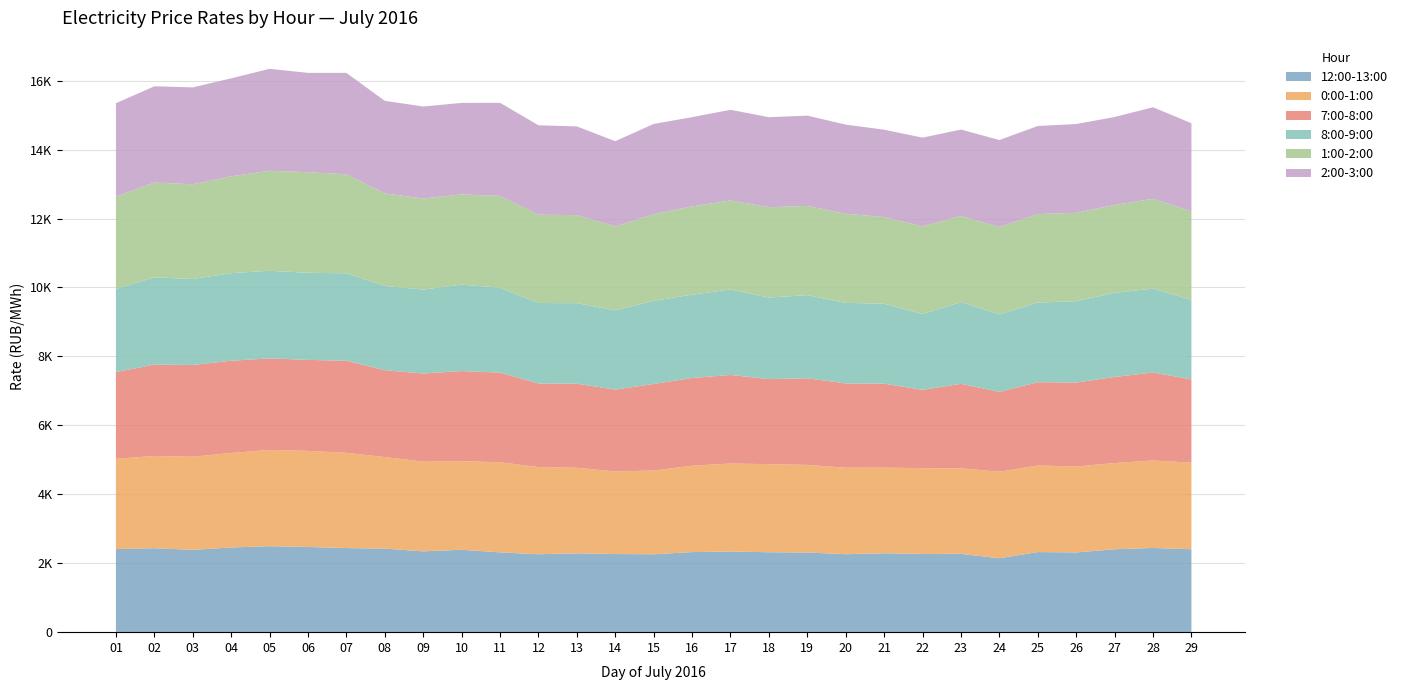

Reading left to right, transcribe all the data shown in this chart.

12:00-13:00: 2410.3	2435.9	2388.3	2456.9	2494.1	2472.1	2440.5	2424.2	2344.7	2390.6	2315.5	2260.5	2287.1	2266.7	2260.4	2323.7	2341.3	2318.3	2311.3	2261.4	2289.1	2269.9	2271.8	2144.4	2324.2	2313.1	2405.4	2443.5	2405.4
0:00-1:00: 2617.0	2676.4	2700.9	2741.2	2794.3	2787.2	2762.2	2656.8	2600.7	2571.3	2614.8	2531.4	2482.6	2396.3	2429.3	2506.8	2551.3	2555.9	2541.3	2510.0	2483.7	2489.1	2481.5	2510.2	2512.4	2493.2	2500.4	2537.6	2512.4
7:00-8:00: 2517.6	2651.7	2662.4	2676.6	2655.2	2640.5	2672.3	2519.8	2557.6	2612.8	2601.6	2423.7	2439.1	2374.3	2511.9	2544.3	2570.1	2467.1	2513.4	2445.9	2437.2	2271.7	2451.7	2317.5	2416.2	2435.6	2499.1	2551.0	2416.2
8:00-9:00: 2411.2	2530.0	2494.9	2540.9	2541.8	2526.2	2537.3	2445.9	2436.4	2509.0	2461.7	2334.2	2336.4	2298.6	2412.1	2416.7	2480.7	2366.0	2412.1	2336.3	2320.1	2197.9	2370.6	2249.9	2308.6	2361.8	2441.1	2434.3	2308.6
1:00-2:00: 2679.1	2752.3	2747.8	2808.7	2901.8	2918.3	2871.1	2681.4	2644.0	2616.8	2664.7	2562.9	2553.2	2436.7	2510.3	2562.0	2581.5	2622.6	2588.2	2586.9	2513.6	2544.6	2500.7	2531.5	2567.8	2561.9	2549.1	2606.1	2567.8
2:00-3:00: 2711.5	2790.6	2810.6	2844.2	2956.5	2882.8	2943.4	2687.5	2667.4	2655.0	2700.3	2593.5	2574.5	2471.7	2621.4	2588.6	2631.3	2610.8	2619.7	2585.2	2534.6	2574.8	2506.4	2525.0	2555.8	2576.9	2550.4	2657.1	2555.8